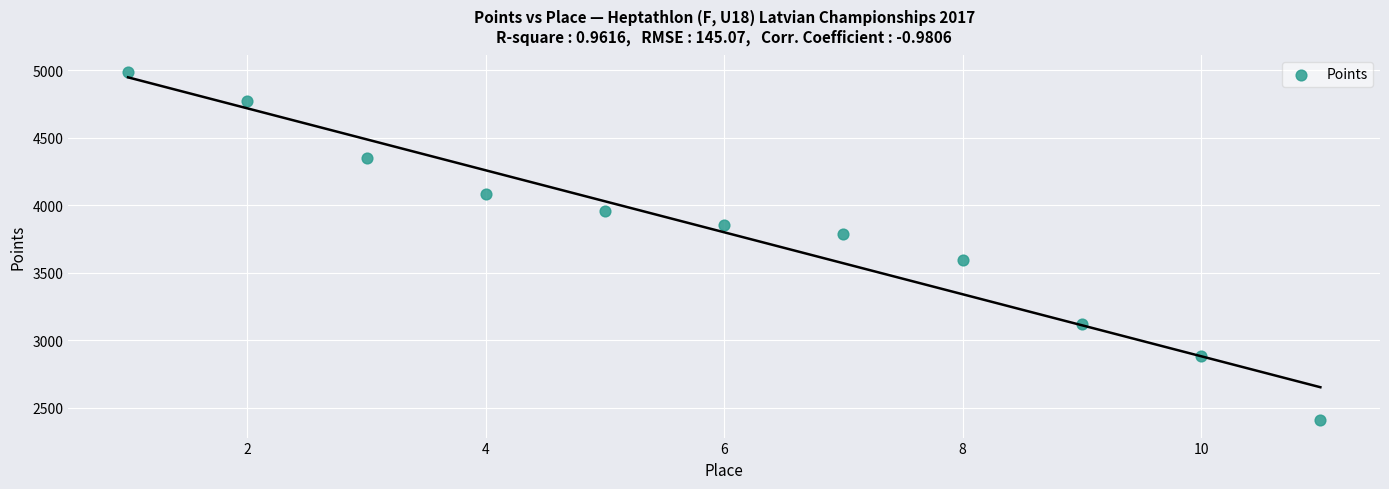

What is the average X value?

6